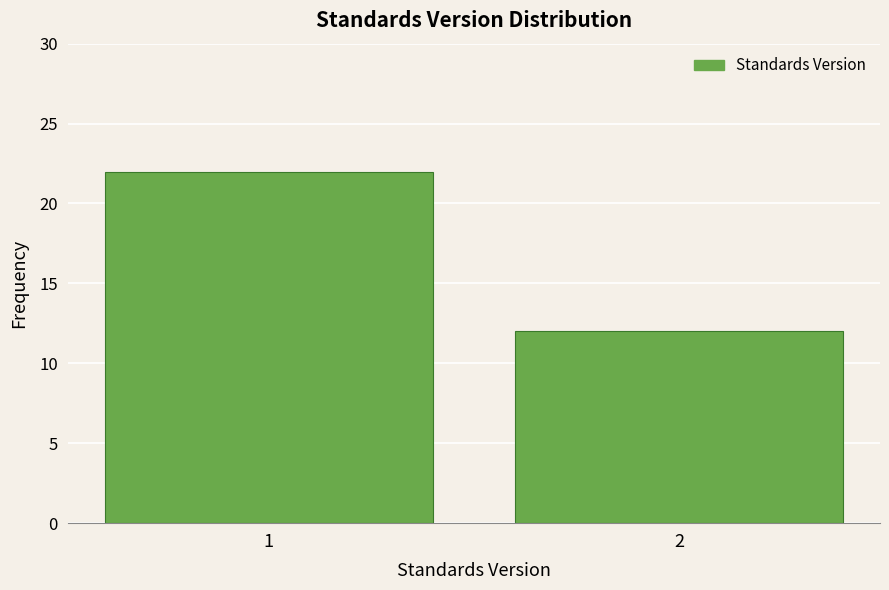

Reading right to left, what are all the values shown in this chart?

2=12	1=22